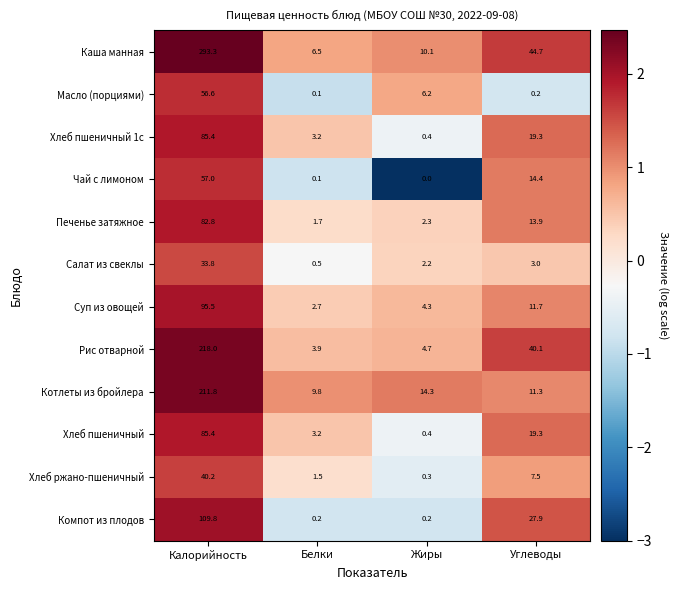

Which label corresponds to the smallest value in the chart?

Жиры